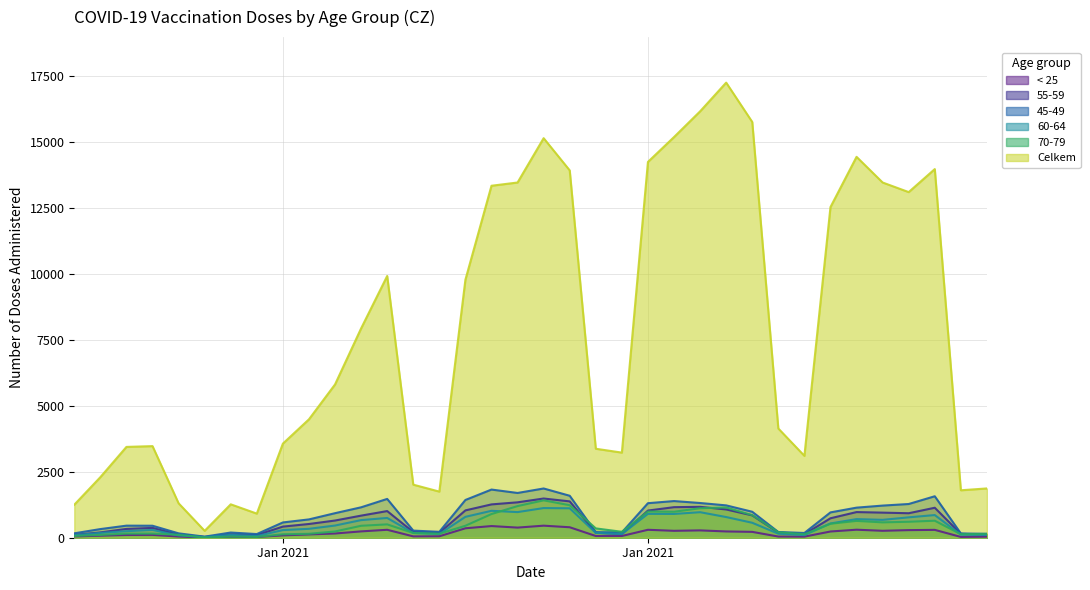

Which category has the lowest value in the 45-49 series?

01.01.2021